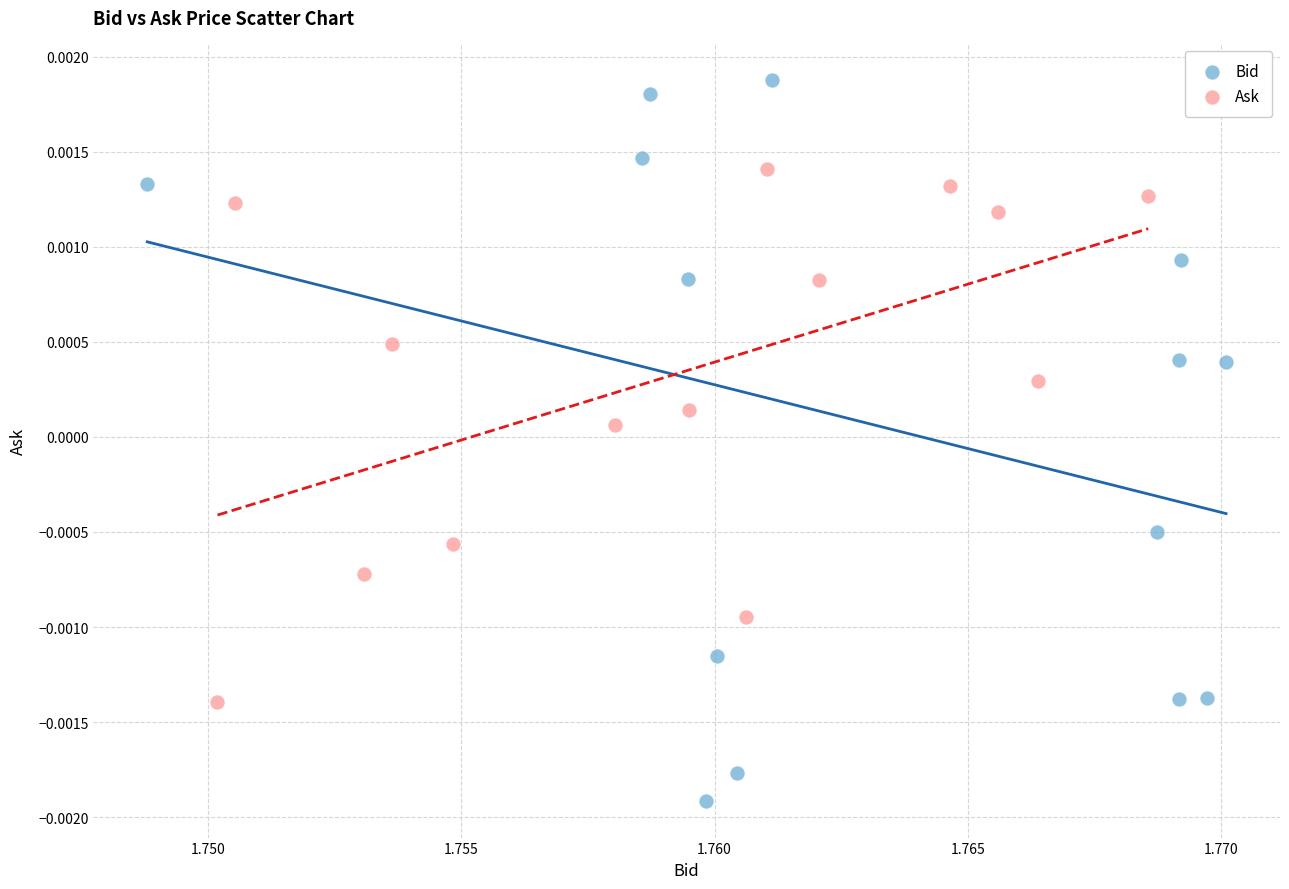

What are all the series names shown in the legend?

Bid, Ask